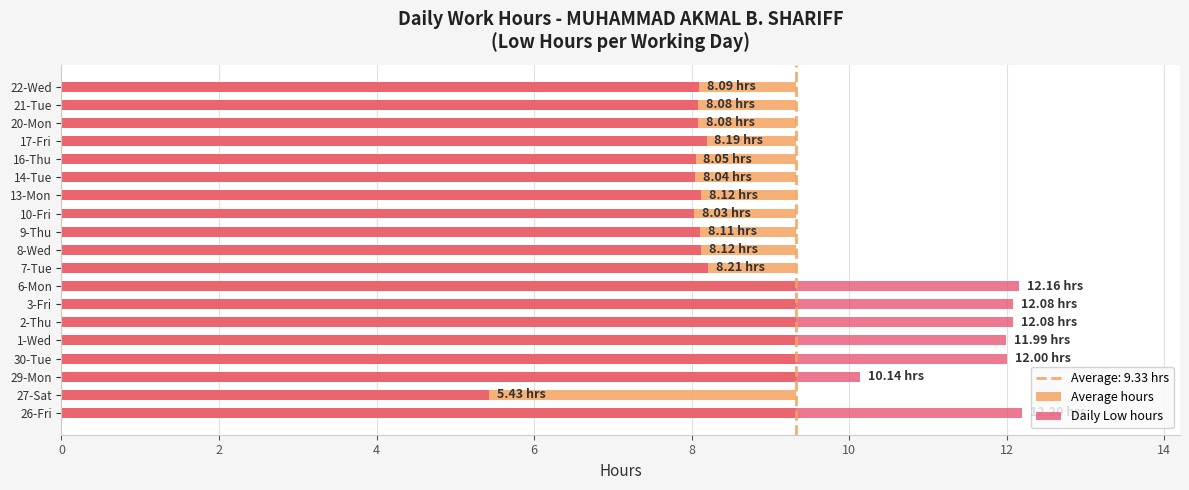

Are the bars grouped side by side (vs. stacked)?

Yes